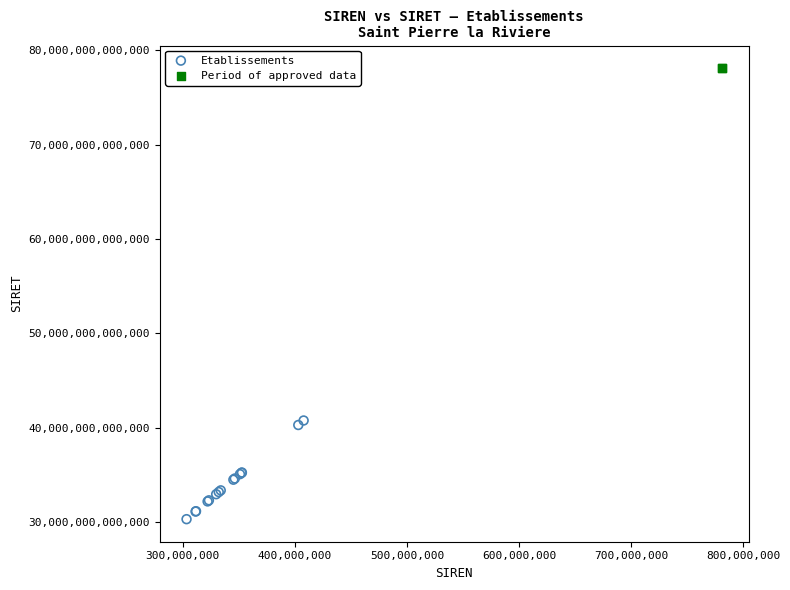

What are all the series names shown in the legend?

Etablissements, Period of approved data